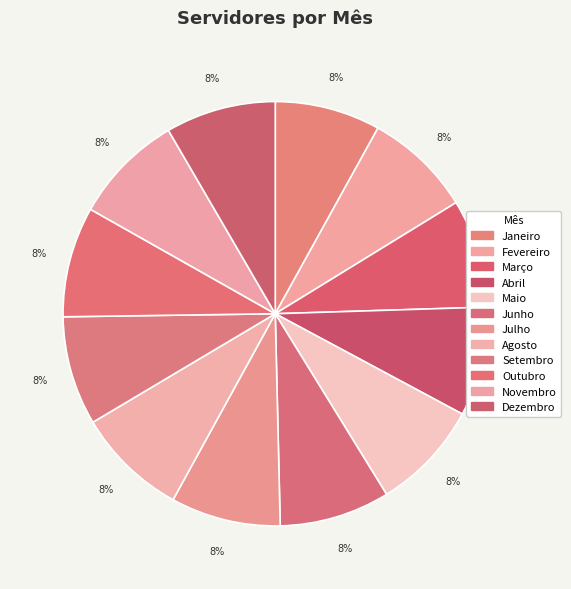

How many slices are in this pie chart?

12